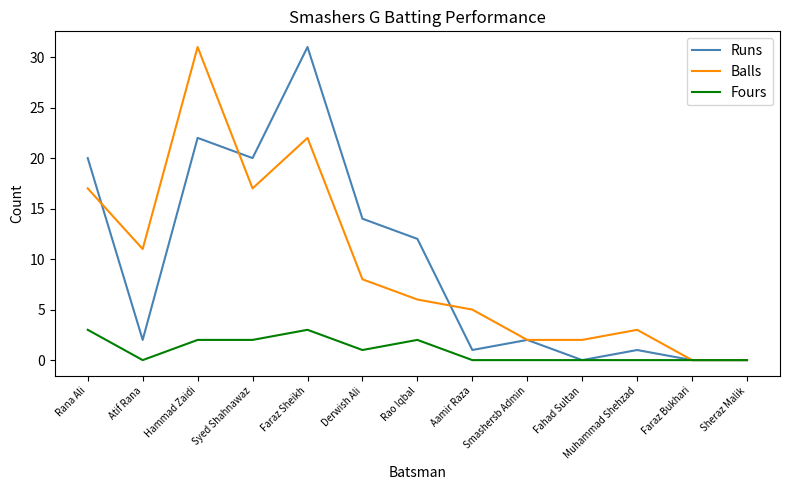

What is the total value across all series at Fahad Sultan?

2